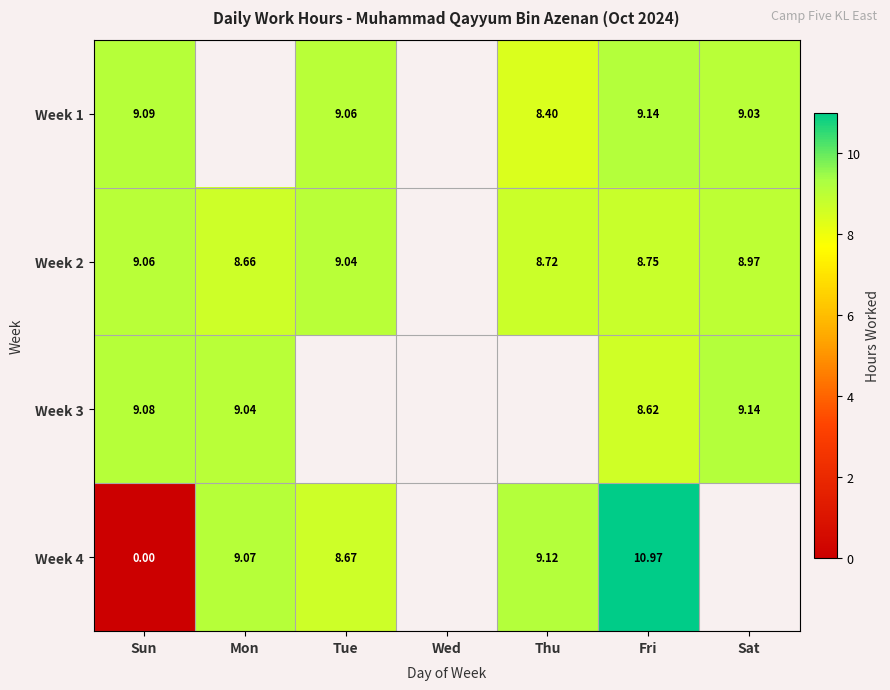

Rank the series by their maximum value, from highest to lowest.

Week 4, Week 1, Week 3, Week 2